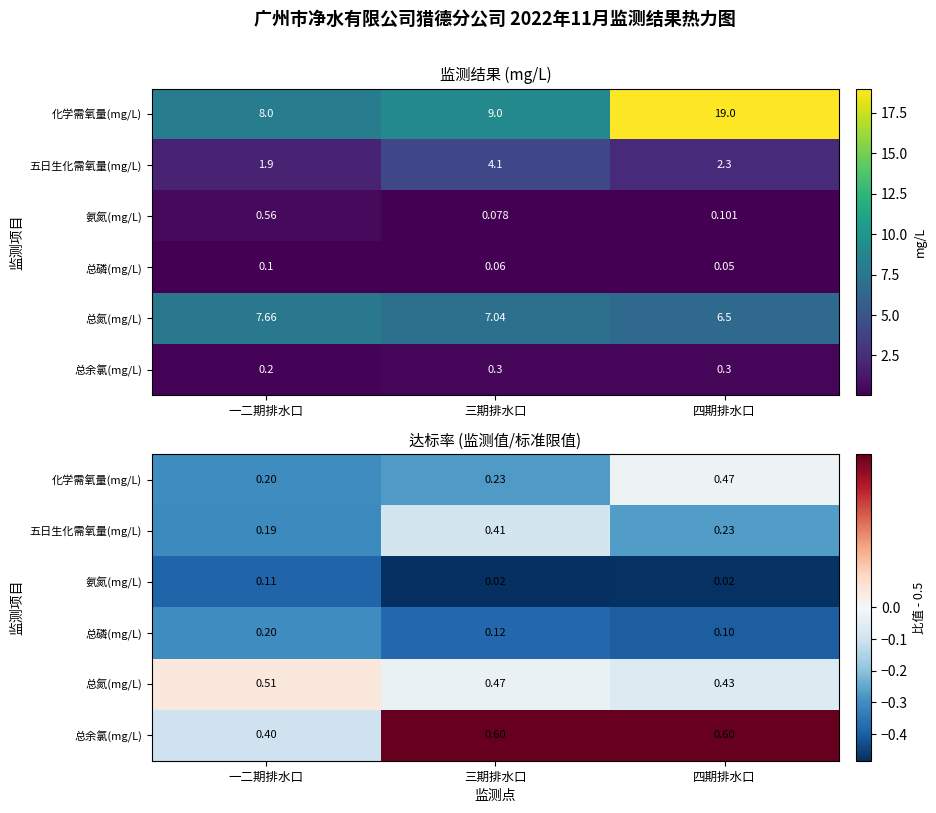

List the labels in order of 总氮(mg/L) value, smallest first.

四期排水口, 三期排水口, 一二期排水口